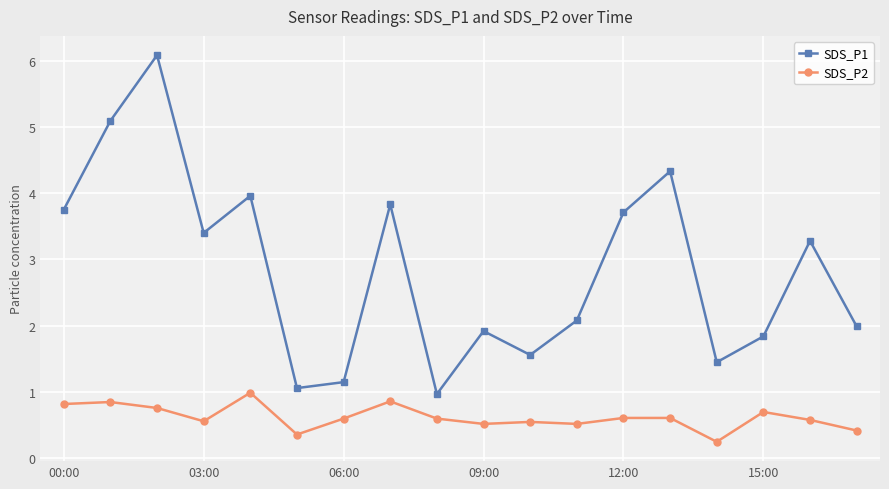

Which series has the largest total across all categories?

SDS_P1